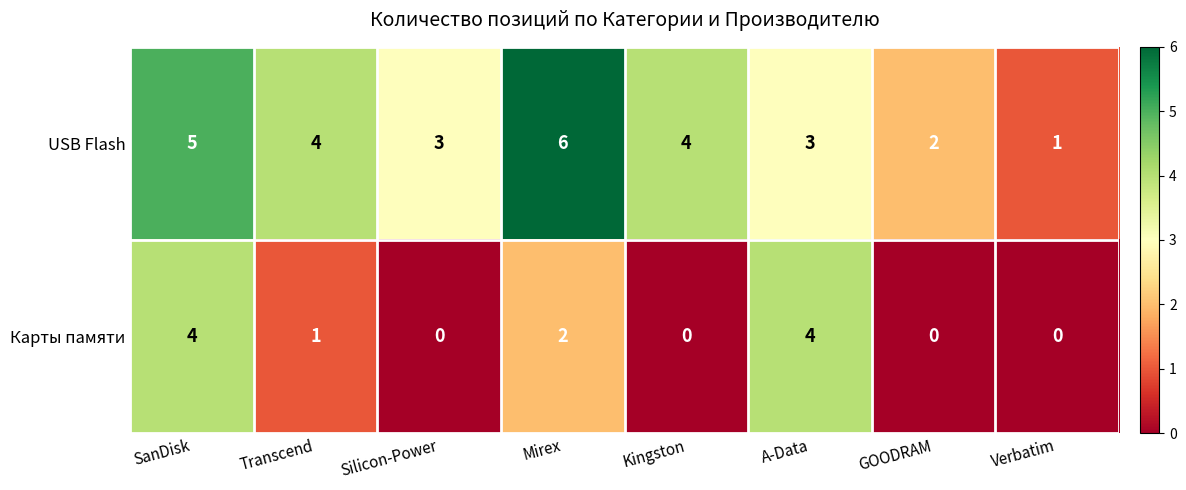

The value of USB Flash at Transcend is 4. True or false?

True